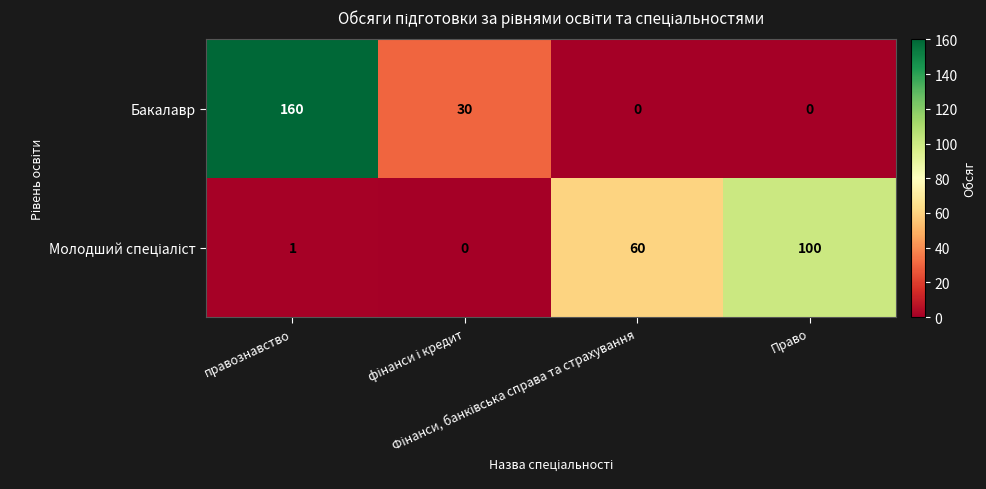

Which series has the largest range (max minus min)?

Бакалавр